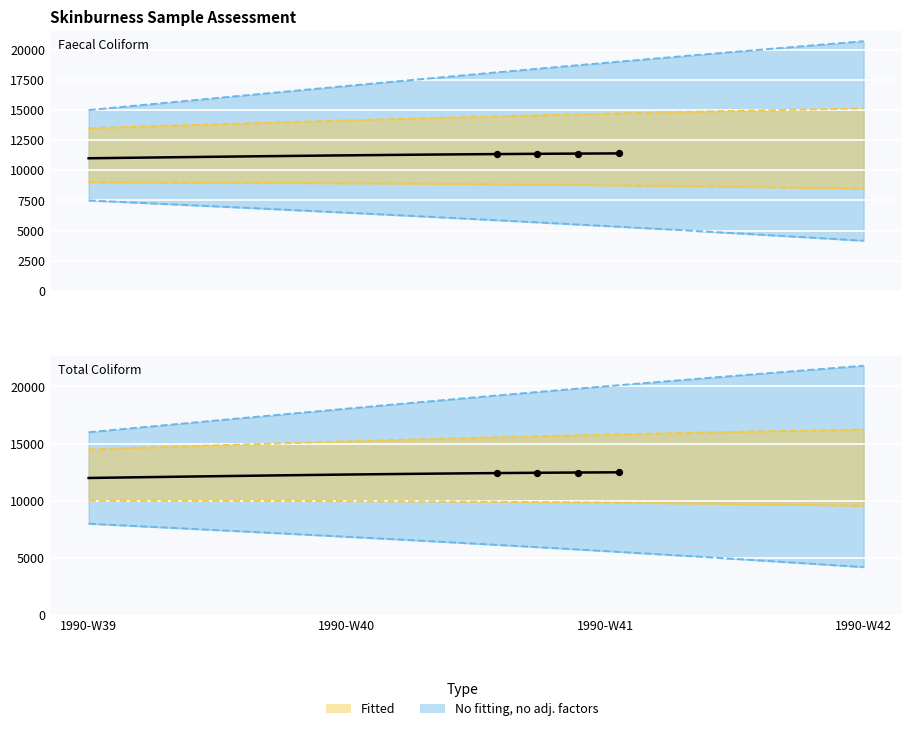

At how many categories does at least one series exceed 11778?

14